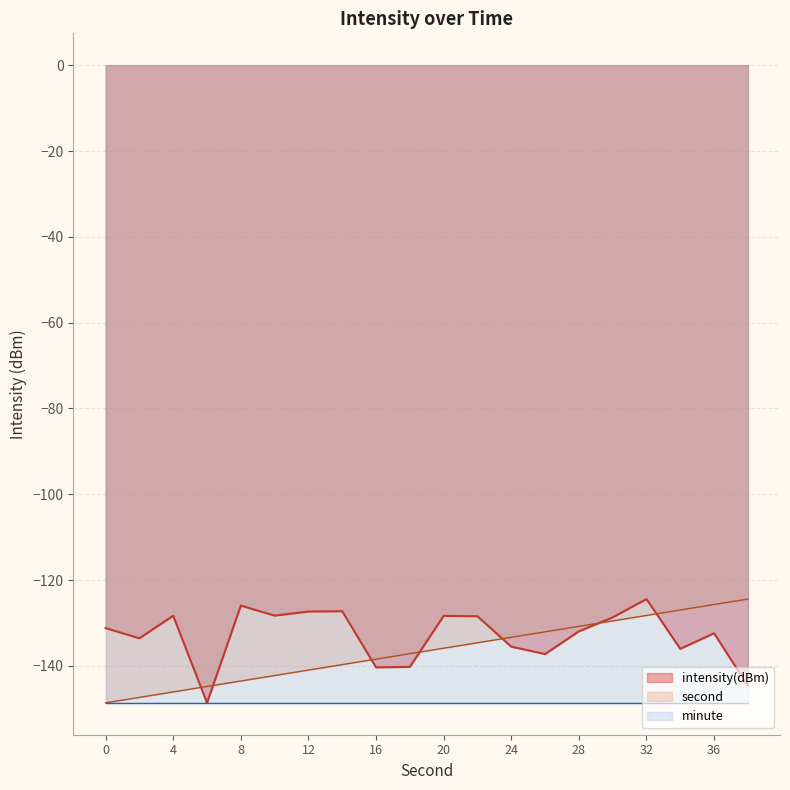

At which label does second reach its peak?

38